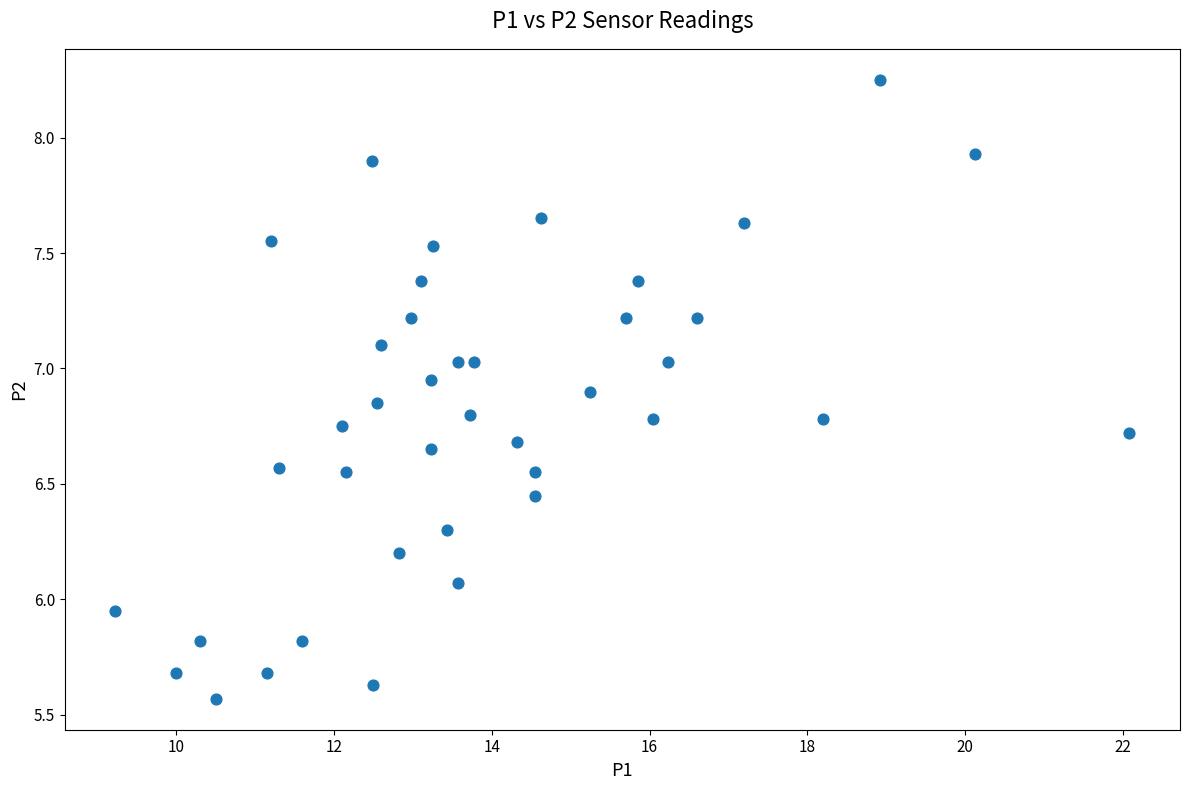

What is the range of Y values (max minus min)?

2.7